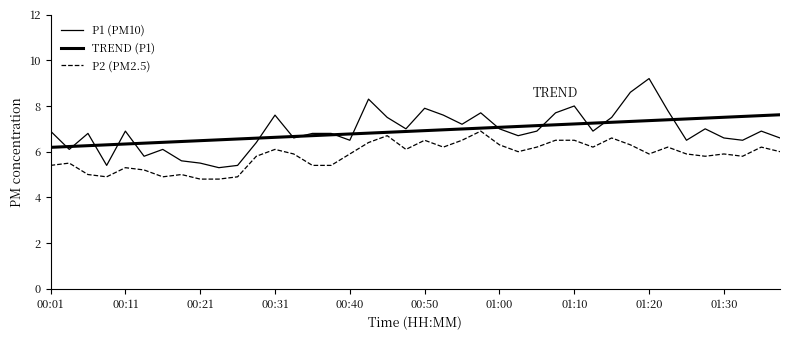

Where do TREND (P1) and P1 (PM10) first cross each other?

00:01 and 00:11